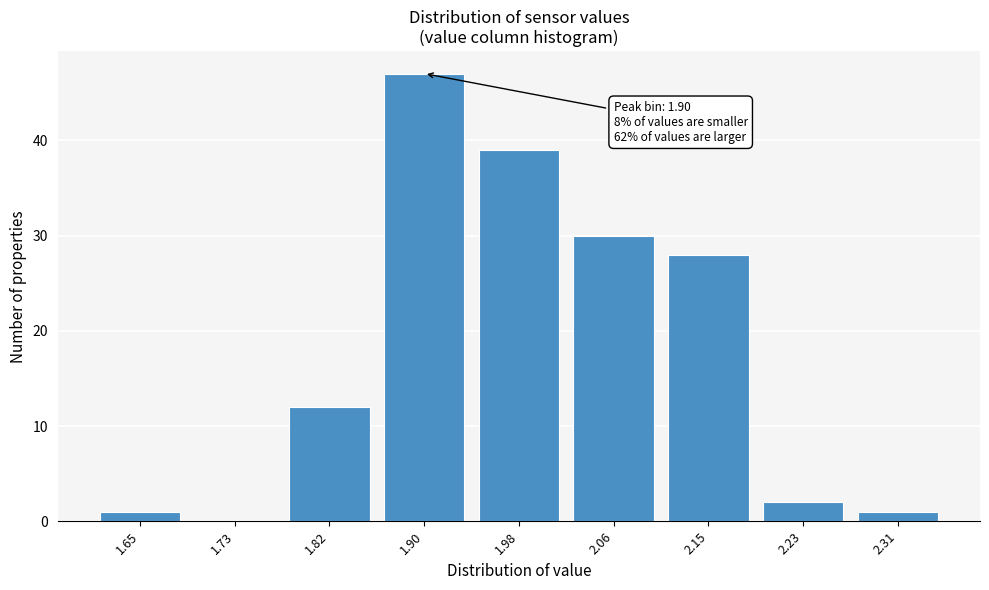

Reading right to left, what are all the values shown in this chart?

2.31=1	2.23=2	2.15=28	2.06=30	1.98=39	1.90=47	1.82=12	1.73=0	1.65=1